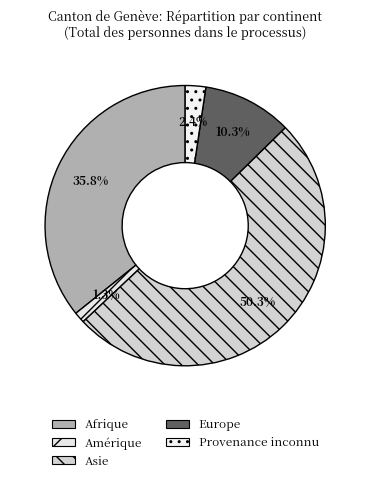

How many slices are in this pie chart?

5